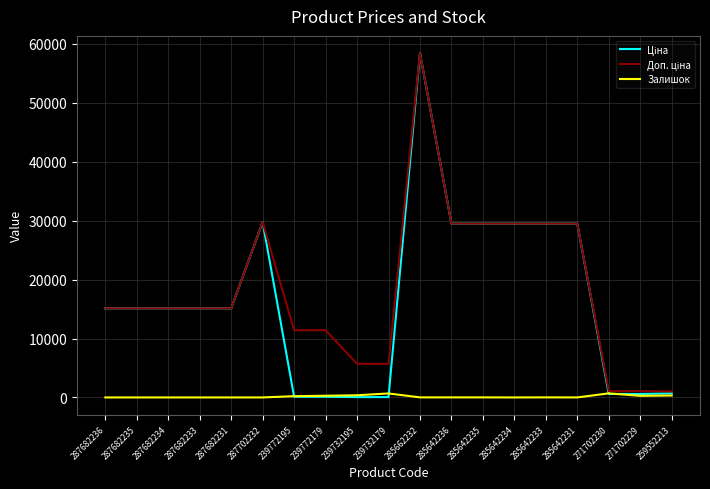

What is the total value across all series at 287682235?

30240.0